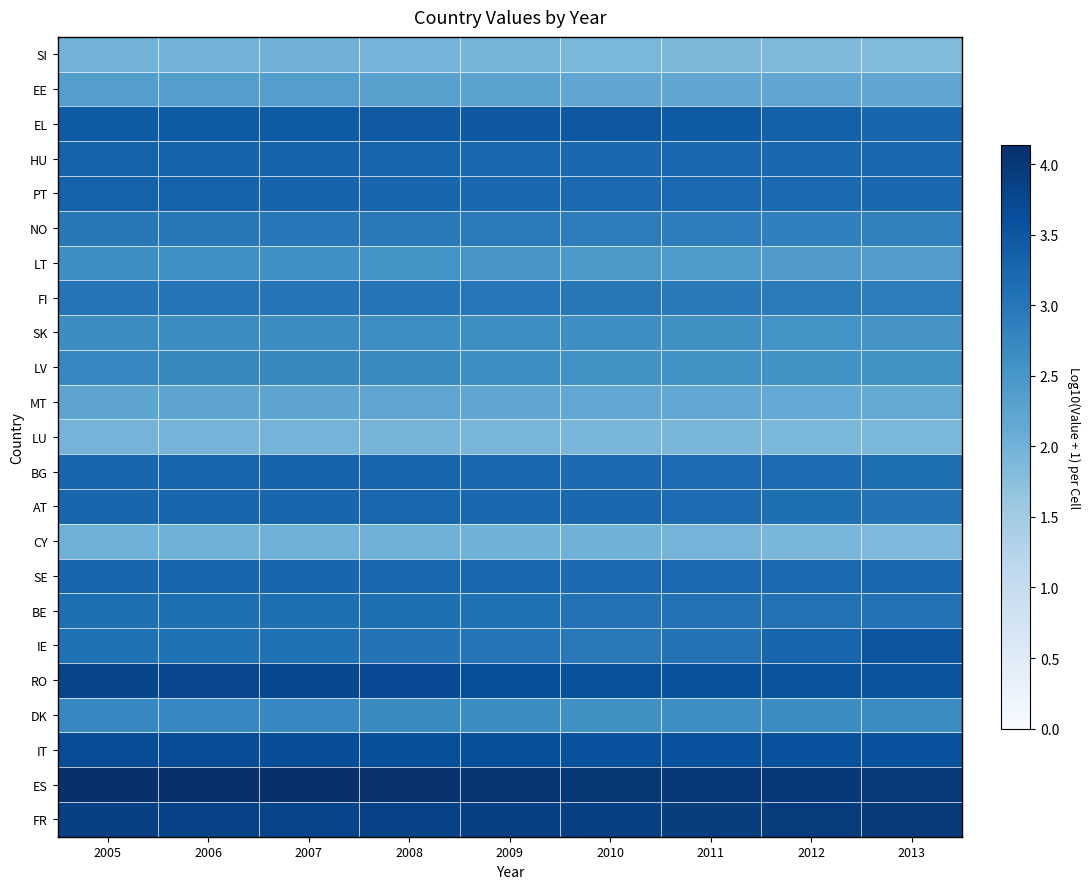

Reading left to right, list all the values displayed in this chart.

SI: 2005=2.0	2006=2.0	2007=2.0	2008=2.0	2009=1.9	2010=1.9	2011=1.9	2012=1.9	2013=1.8
EE: 2005=2.3	2006=2.3	2007=2.4	2008=2.3	2009=2.3	2010=2.2	2011=2.2	2012=2.2	2013=2.2
EL: 2005=3.4	2006=3.4	2007=3.5	2008=3.5	2009=3.5	2010=3.5	2011=3.4	2012=3.4	2013=3.3
HU: 2005=3.3	2006=3.3	2007=3.3	2008=3.3	2009=3.3	2010=3.2	2011=3.2	2012=3.2	2013=3.2
PT: 2005=3.3	2006=3.3	2007=3.3	2008=3.3	2009=3.2	2010=3.2	2011=3.2	2012=3.2	2013=3.2
NO: 2005=3.0	2006=3.0	2007=3.0	2008=3.0	2009=2.9	2010=2.9	2011=2.9	2012=2.9	2013=2.8
LT: 2005=2.6	2006=2.6	2007=2.6	2008=2.6	2009=2.5	2010=2.5	2011=2.4	2012=2.4	2013=2.4
FI: 2005=3.0	2006=3.0	2007=3.0	2008=3.0	2009=3.0	2010=3.0	2011=3.0	2012=2.9	2013=2.9
SK: 2005=2.7	2006=2.7	2007=2.7	2008=2.6	2009=2.6	2010=2.6	2011=2.6	2012=2.6	2013=2.5
LV: 2005=2.8	2006=2.7	2007=2.7	2008=2.7	2009=2.6	2010=2.6	2011=2.6	2012=2.6	2013=2.6
MT: 2005=2.2	2006=2.2	2007=2.2	2008=2.2	2009=2.2	2010=2.2	2011=2.2	2012=2.2	2013=2.1
LU: 2005=2.0	2006=2.0	2007=2.0	2008=1.9	2009=1.9	2010=1.9	2011=1.9	2012=1.9	2013=1.9
BG: 2005=3.3	2006=3.3	2007=3.3	2008=3.3	2009=3.2	2010=3.2	2011=3.2	2012=3.2	2013=3.1
AT: 2005=3.3	2006=3.3	2007=3.3	2008=3.3	2009=3.2	2010=3.2	2011=3.2	2012=3.1	2013=3.1
CY: 2005=2.0	2006=2.0	2007=2.0	2008=2.0	2009=2.0	2010=2.0	2011=2.0	2012=1.9	2013=1.9
SE: 2005=3.3	2006=3.3	2007=3.3	2008=3.2	2009=3.2	2010=3.2	2011=3.2	2012=3.2	2013=3.2
BE: 2005=3.1	2006=3.1	2007=3.1	2008=3.1	2009=3.1	2010=3.1	2011=3.1	2012=3.1	2013=3.1
IE: 2005=3.1	2006=3.1	2007=3.1	2008=3.1	2009=3.0	2010=3.0	2011=3.1	2012=3.3	2013=3.5
RO: 2005=3.8	2006=3.8	2007=3.7	2008=3.7	2009=3.6	2010=3.6	2011=3.6	2012=3.6	2013=3.5
DK: 2005=2.7	2006=2.8	2007=2.8	2008=2.7	2009=2.7	2010=2.6	2011=2.6	2012=2.7	2013=2.7
IT: 2005=3.7	2006=3.7	2007=3.7	2008=3.6	2009=3.6	2010=3.6	2011=3.6	2012=3.6	2013=3.6
ES: 2005=4.1	2006=4.1	2007=4.1	2008=4.1	2009=4.0	2010=4.0	2011=4.0	2012=4.0	2013=4.0
FR: 2005=3.9	2006=3.8	2007=3.8	2008=3.8	2009=3.9	2010=3.9	2011=3.9	2012=3.9	2013=4.0